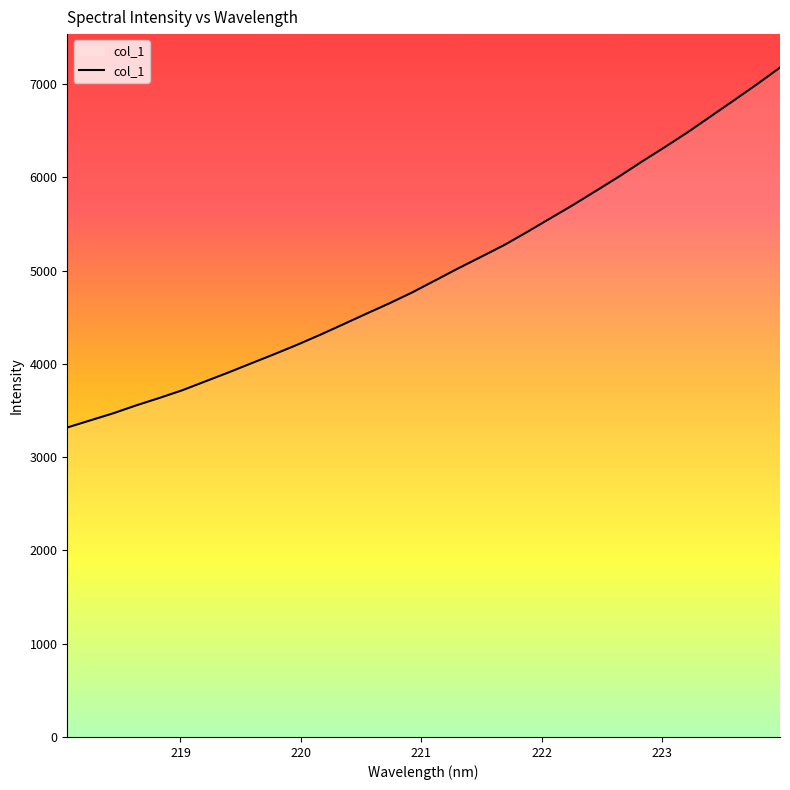

What is the maximum value shown in the chart?

7176.6